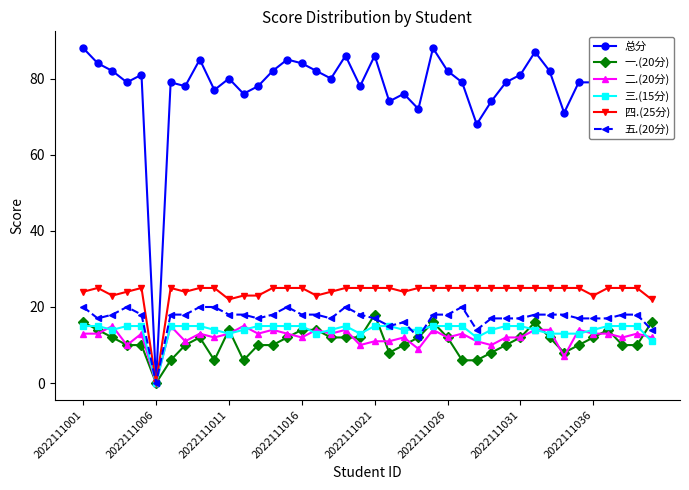

What is the maximum value for 总分?

88